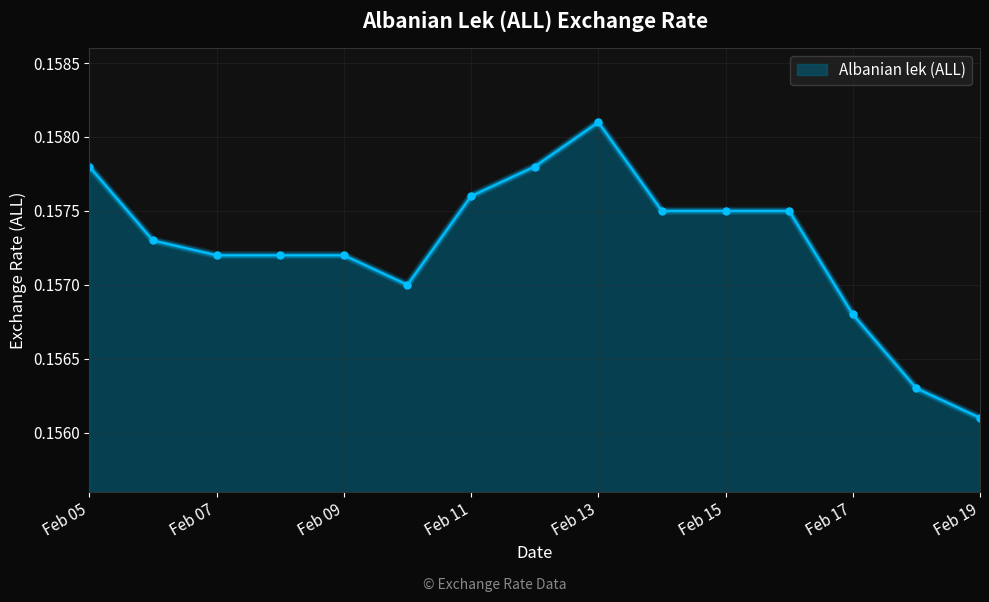

Where is the data nearest to the value 0?

Feb 19